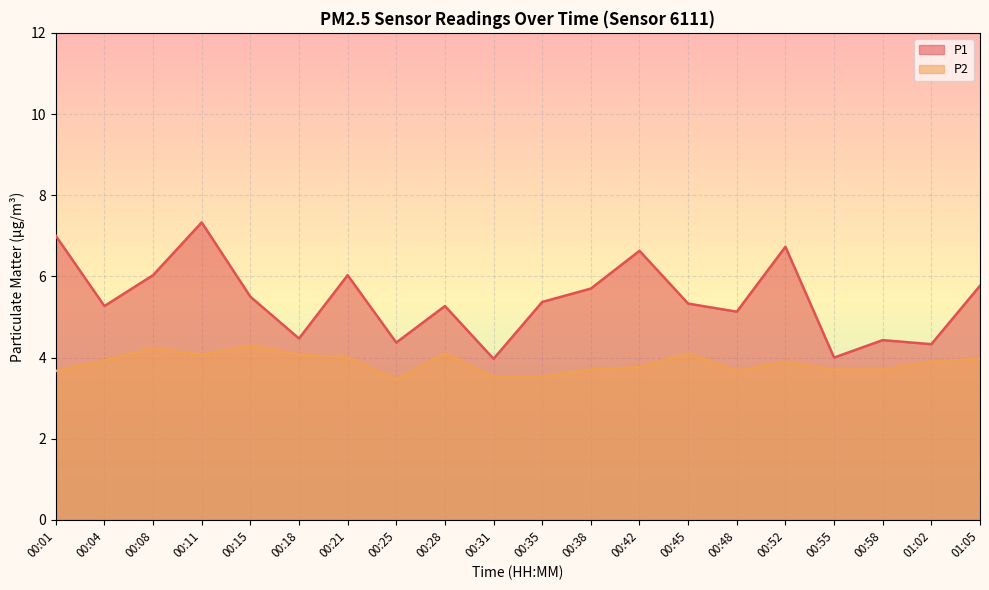

Reading left to right, list all the values displayed in this chart.

P1: 7.0	5.3	6.0	7.3	5.5	4.5	6.0	4.4	5.3	4.0	5.4	5.7	6.6	5.3	5.1	6.7	4.0	4.4	4.3	5.8
P2: 3.7	3.9	4.2	4.1	4.3	4.1	4.0	3.5	4.1	3.5	3.5	3.7	3.8	4.1	3.7	3.9	3.7	3.7	3.9	4.0